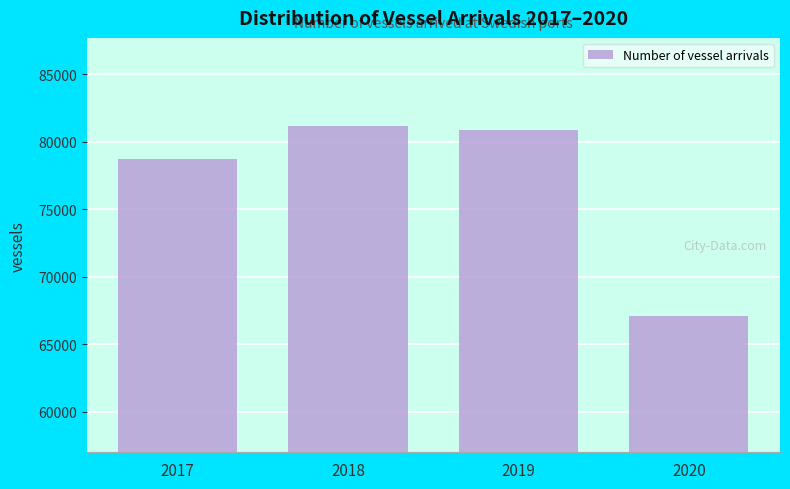

Reading right to left, transcribe all the data shown in this chart.

2020=67072	2019=80890	2018=81208	2017=78736